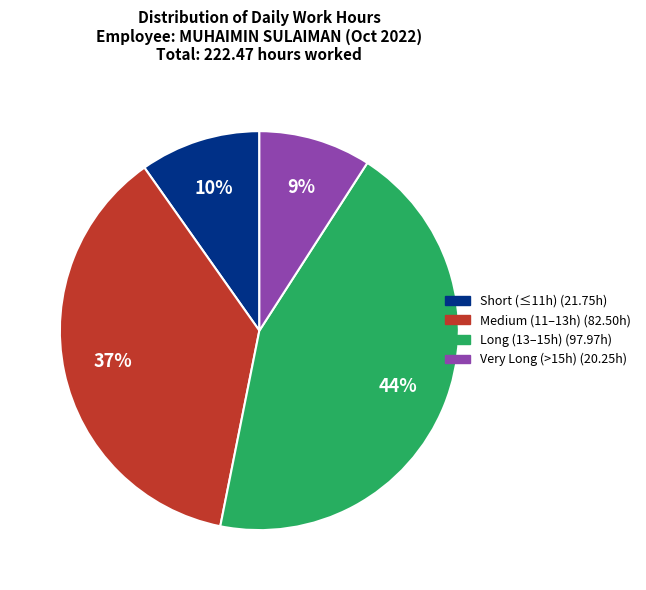

Does any single category account for the majority?

No